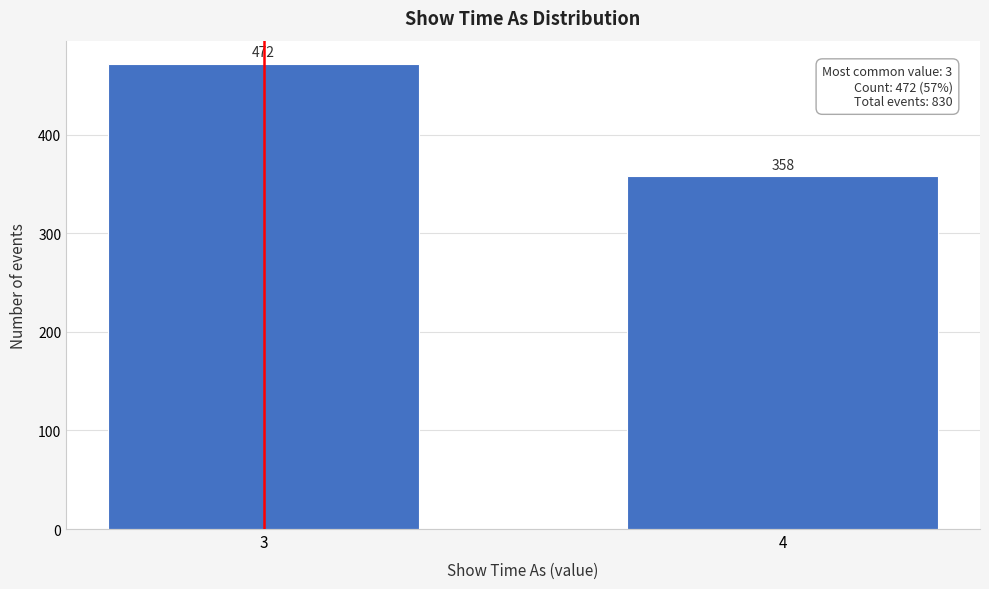

Reading left to right, list all the values displayed in this chart.

3=472	4=358